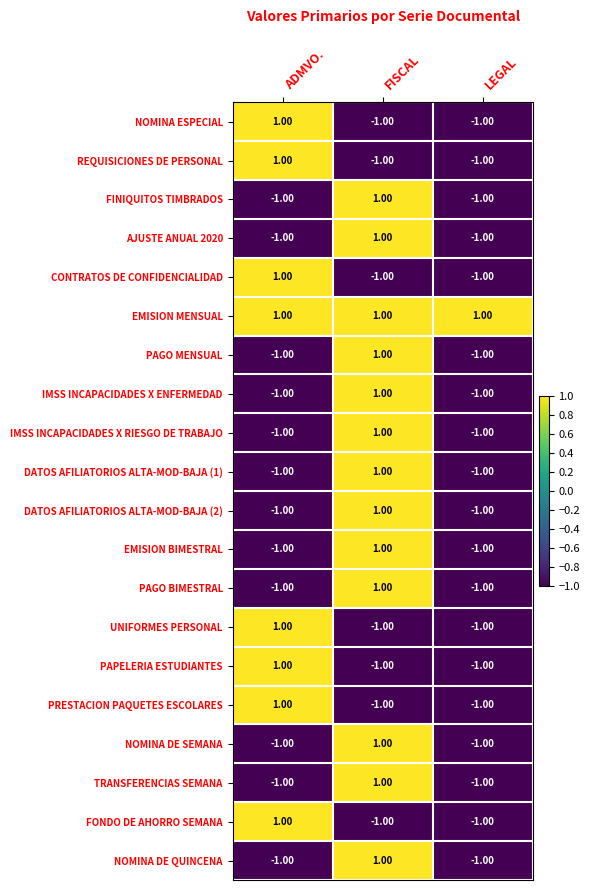

What is the maximum value shown in the chart?

1